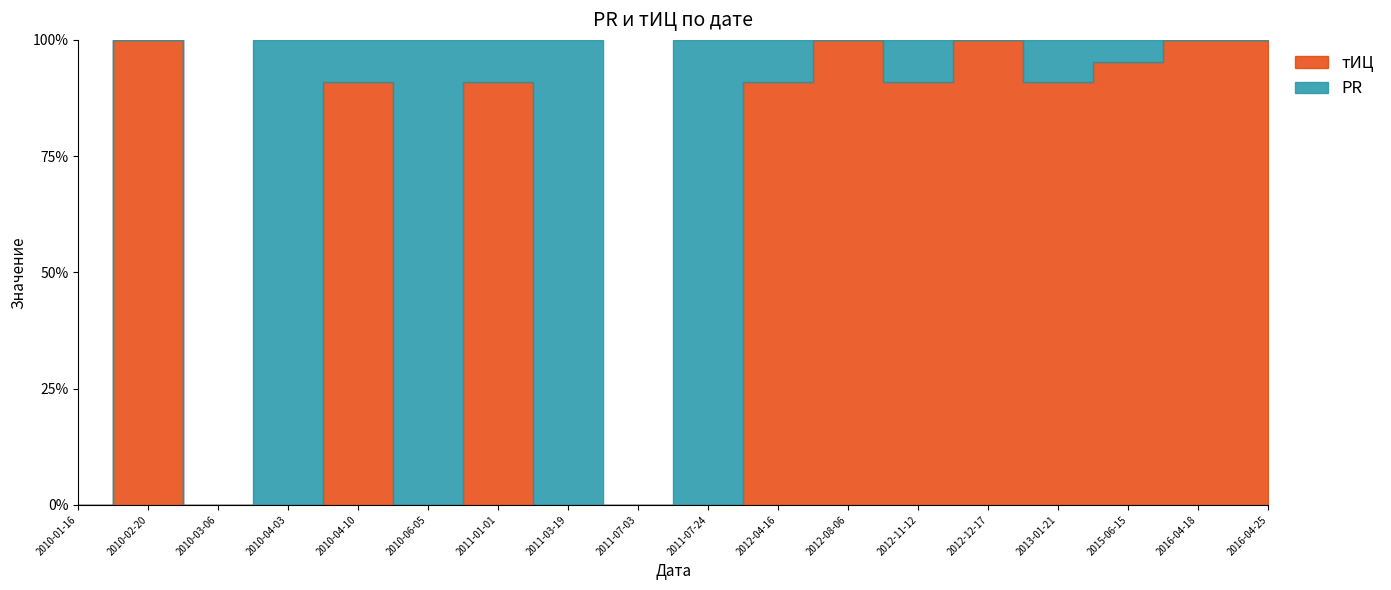

Rank the series by their maximum value, from highest to lowest.

тИЦ, PR